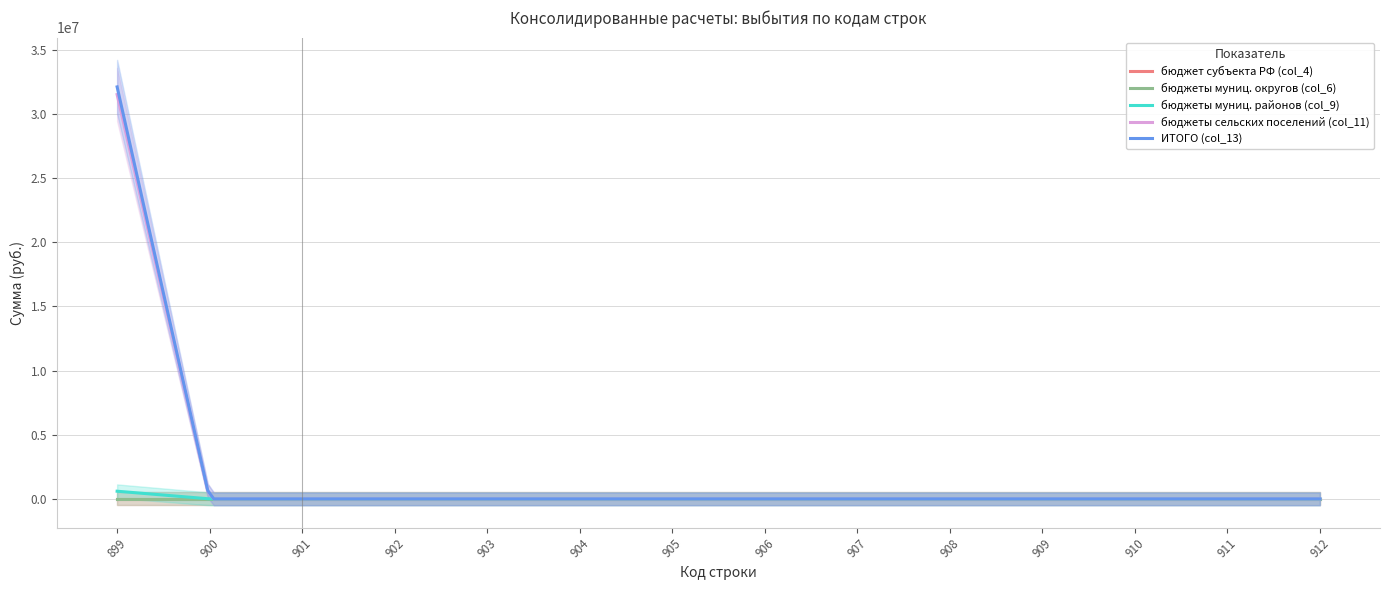

Which series changed the most between 899 and 900?

ИТОГО (col_13)